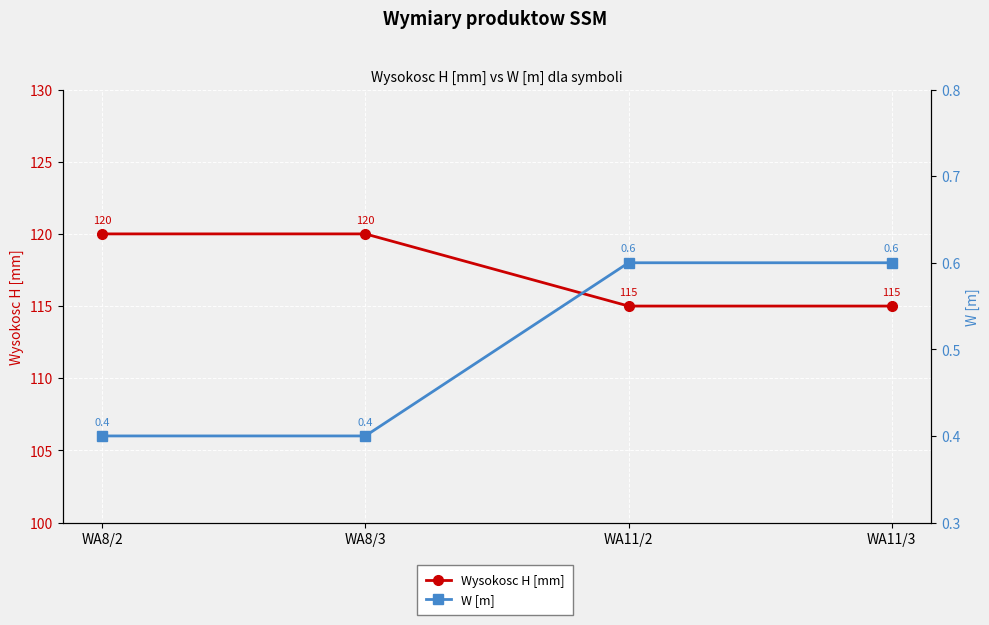

What value does the W [m] series have at WA11/2?

0.6